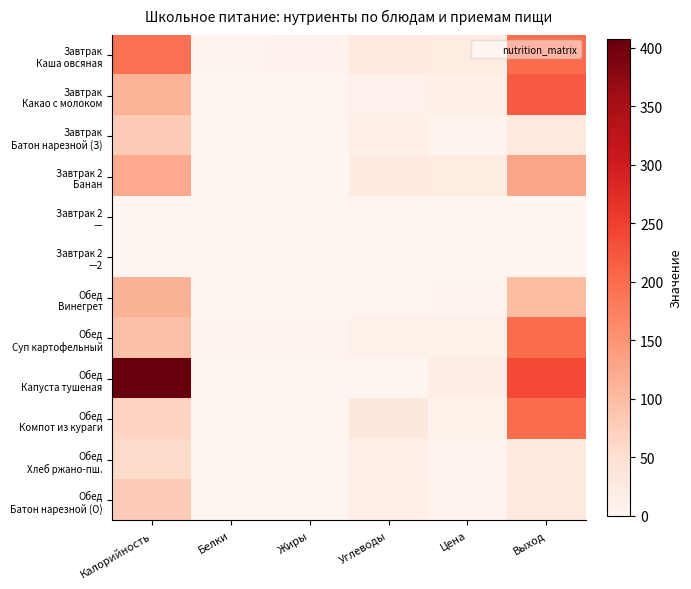

Which series has the largest range (max minus min)?

Обед Капуста тушеная